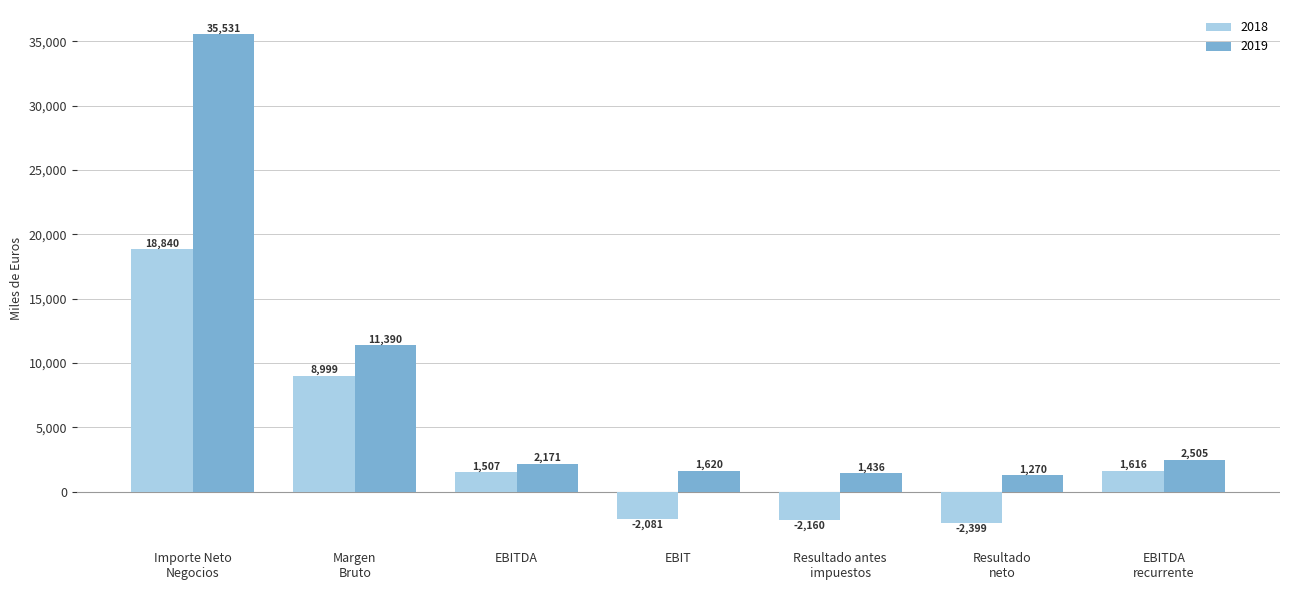

Which series has the largest range (max minus min)?

2019